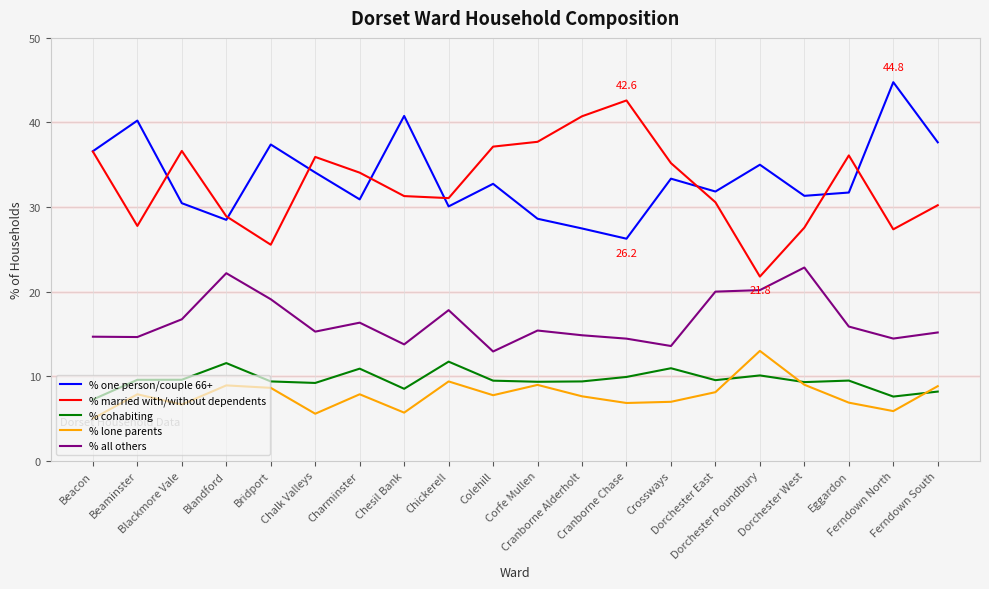

True or false: % one person/couple 66+ and % cohabiting cross at least once.

False